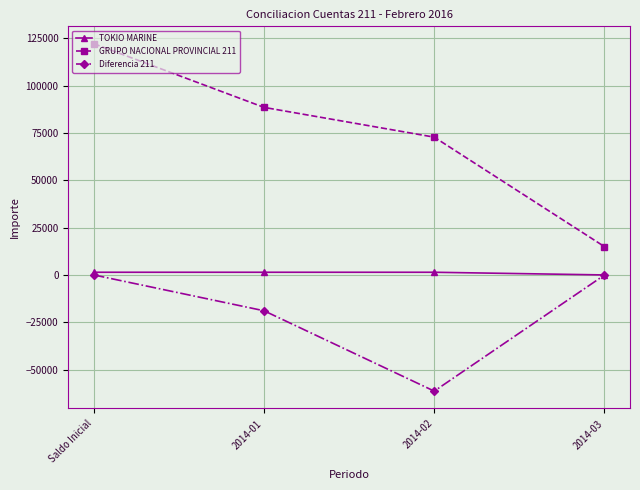

Rank the series by their average value, from lowest to highest.

Diferencia 211, TOKIO MARINE, GRUPO NACIONAL PROVINCIAL 211